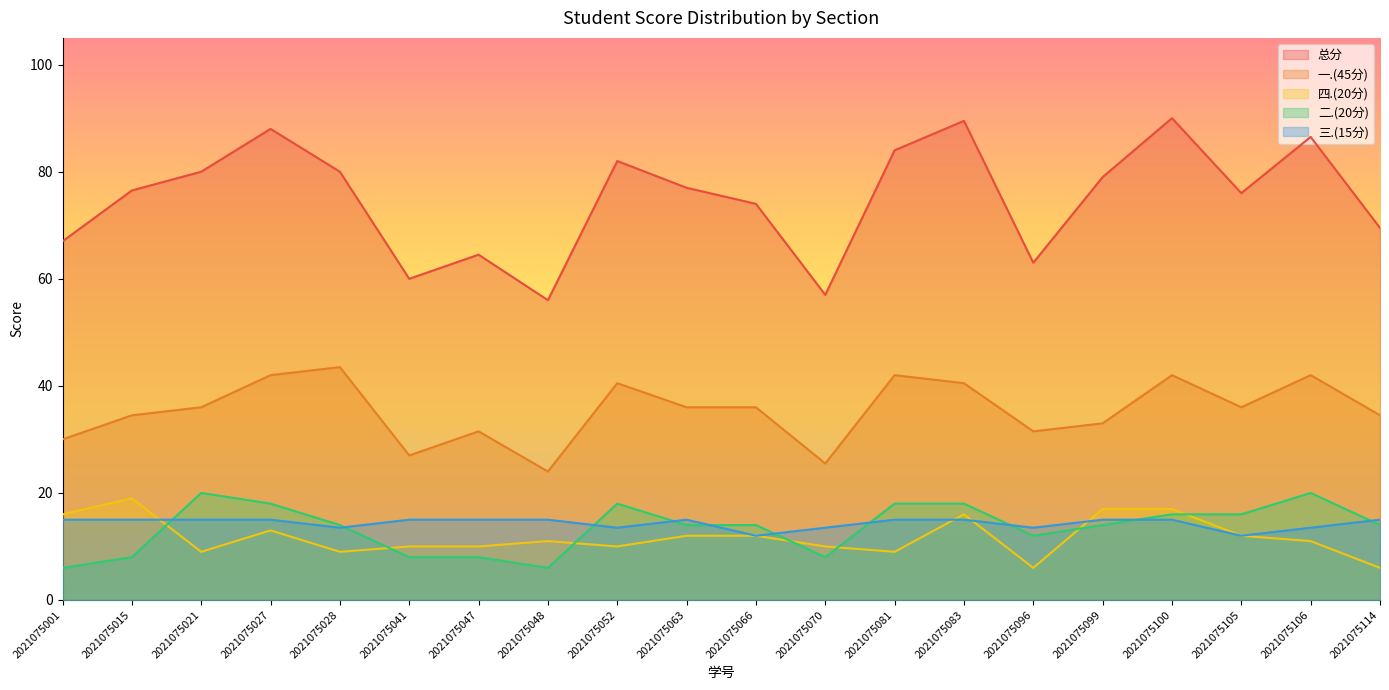

Which series changed the most between 2021075047 and 2021075096?

四.(20分)